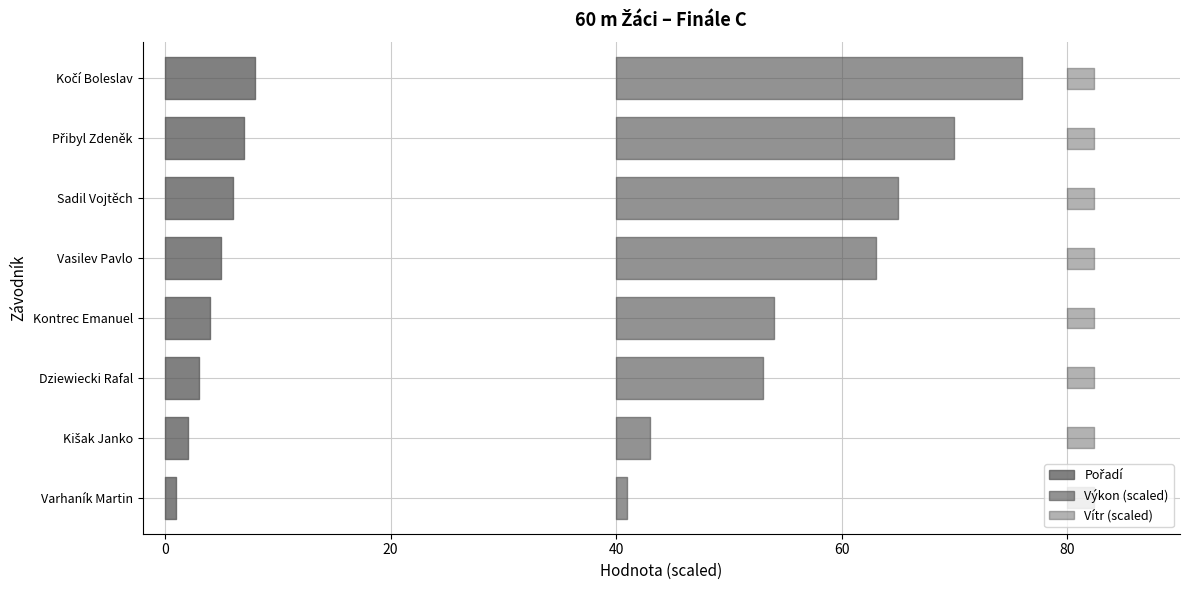

Reading right to left, list all the values displayed in this chart.

Pořadí: Kočí Boleslav=8.0	Přibyl Zdeněk=7.0	Sadil Vojtěch=6.0	Vasilev Pavlo=5.0	Kontrec Emanuel=4.0	Dziewiecki Rafal=3.0	Kišak Janko=2.0	Varhaník Martin=1.0
Výkon: Kočí Boleslav=7.9	Přibyl Zdeněk=7.8	Sadil Vojtěch=7.8	Vasilev Pavlo=7.7	Kontrec Emanuel=7.6	Dziewiecki Rafal=7.6	Kišak Janko=7.5	Varhaník Martin=7.5
Vítr: Kočí Boleslav=0.8	Přibyl Zdeněk=0.8	Sadil Vojtěch=0.8	Vasilev Pavlo=0.8	Kontrec Emanuel=0.8	Dziewiecki Rafal=0.8	Kišak Janko=0.8	Varhaník Martin=0.8